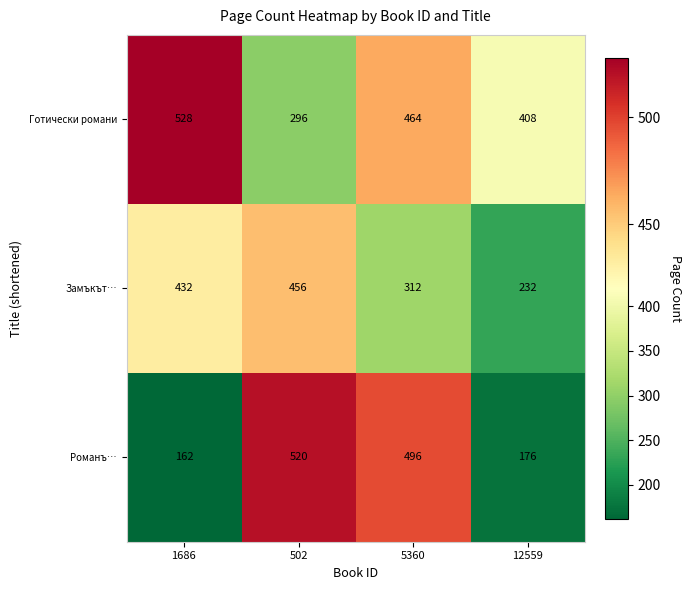

Reading right to left, transcribe all the data shown in this chart.

Готически романи: 12559=408	5360=464	502=296	1686=528
Замъкът…: 12559=232	5360=312	502=456	1686=432
Романъ…: 12559=176	5360=496	502=520	1686=162